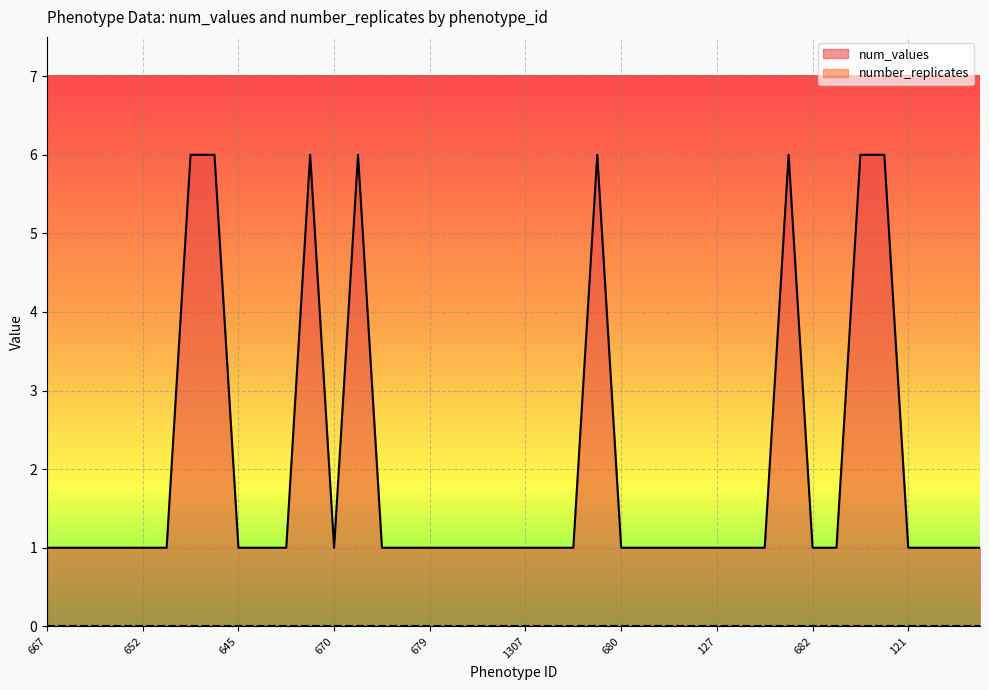

Is it true that the value at 132 is 2?

False